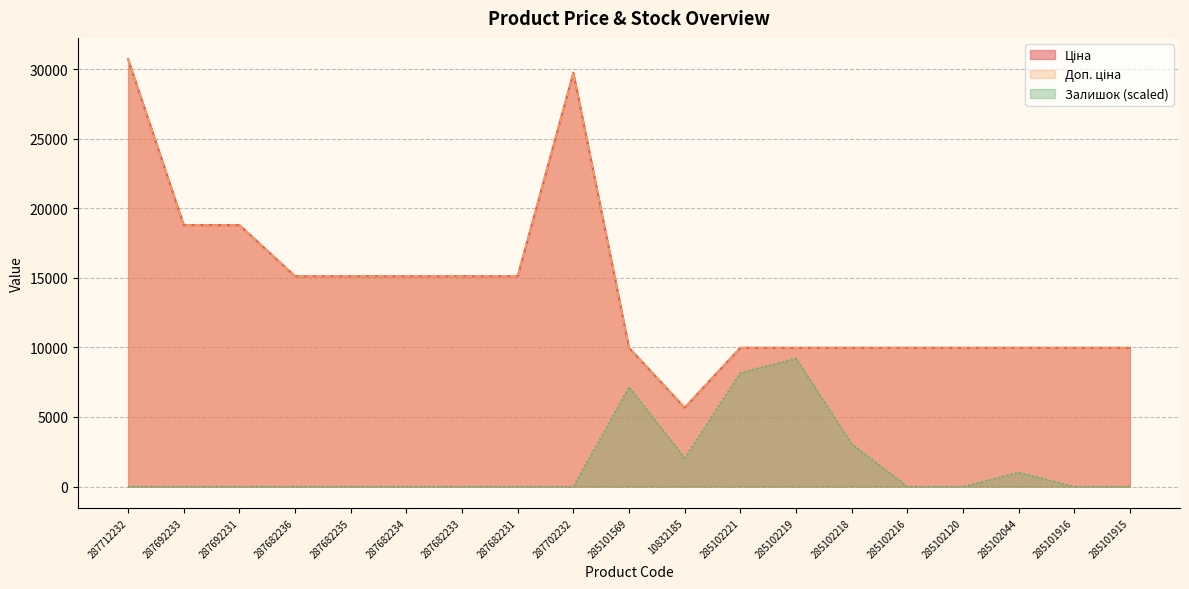

Where is the first local maximum for Залишок?

285101569